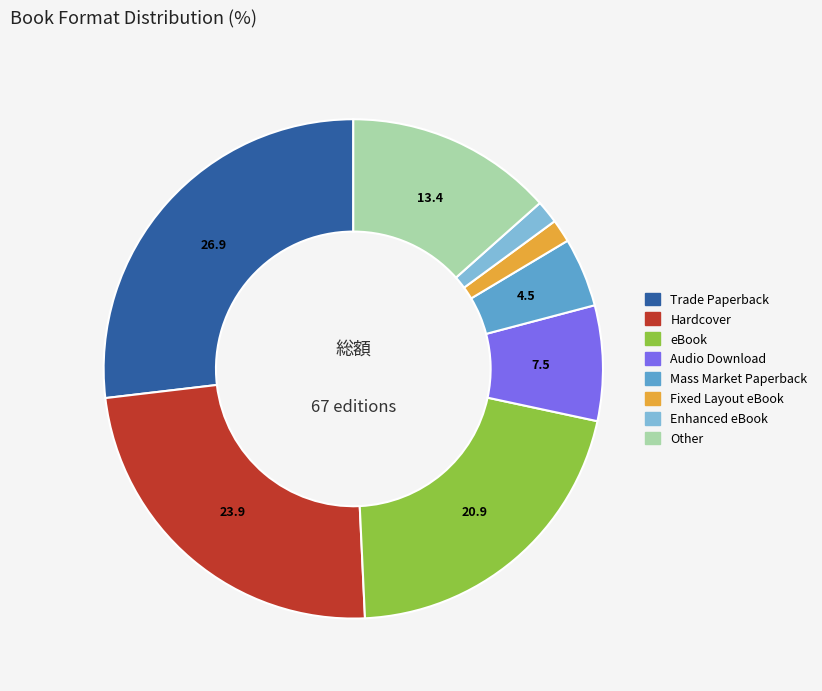

Approximately how many times larger is the value at Trade Paperback compared to Other?

2.0